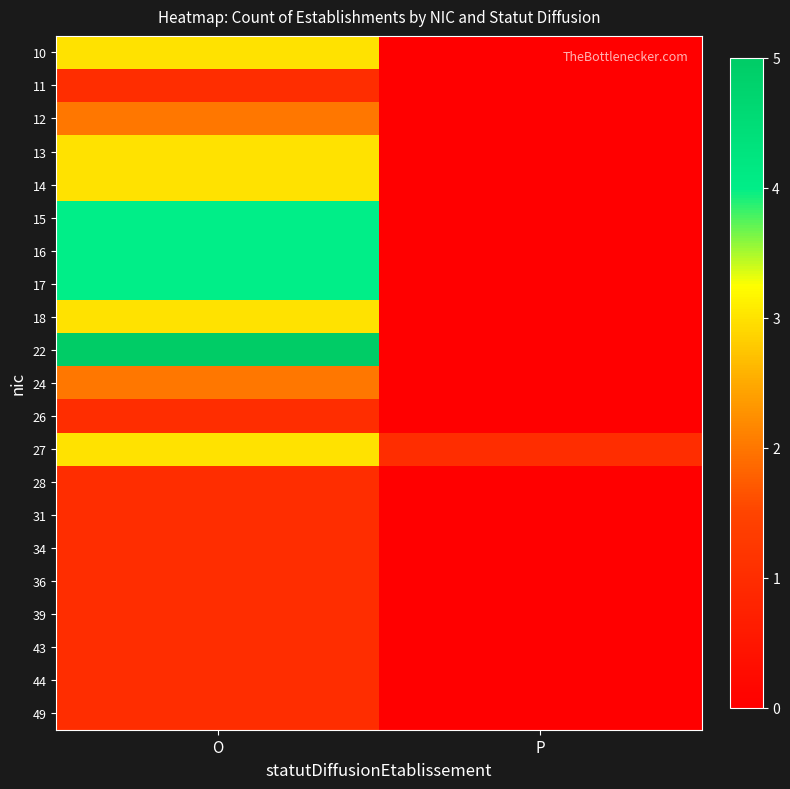

What is the total value across all series at P?

1